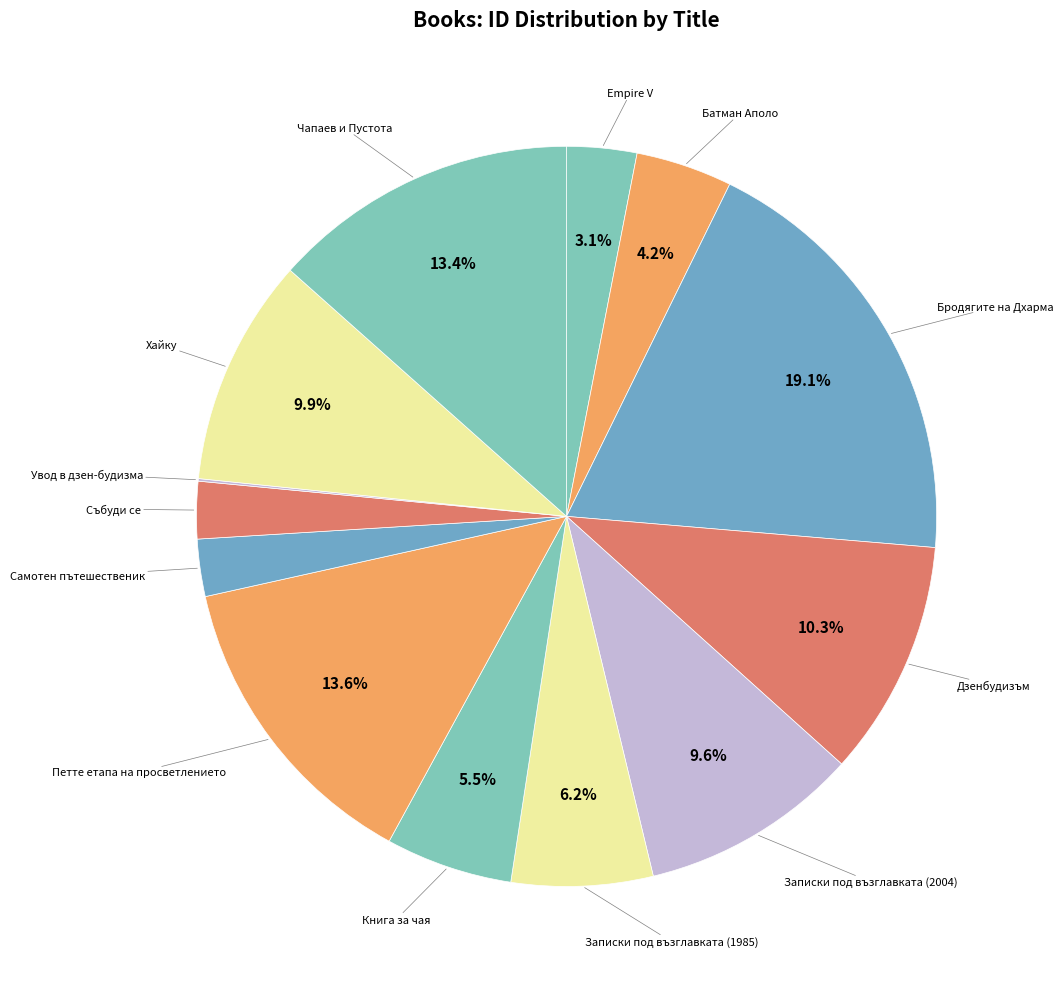

To the nearest percent, what portion does Бродягите на Дхарма represent?

19%